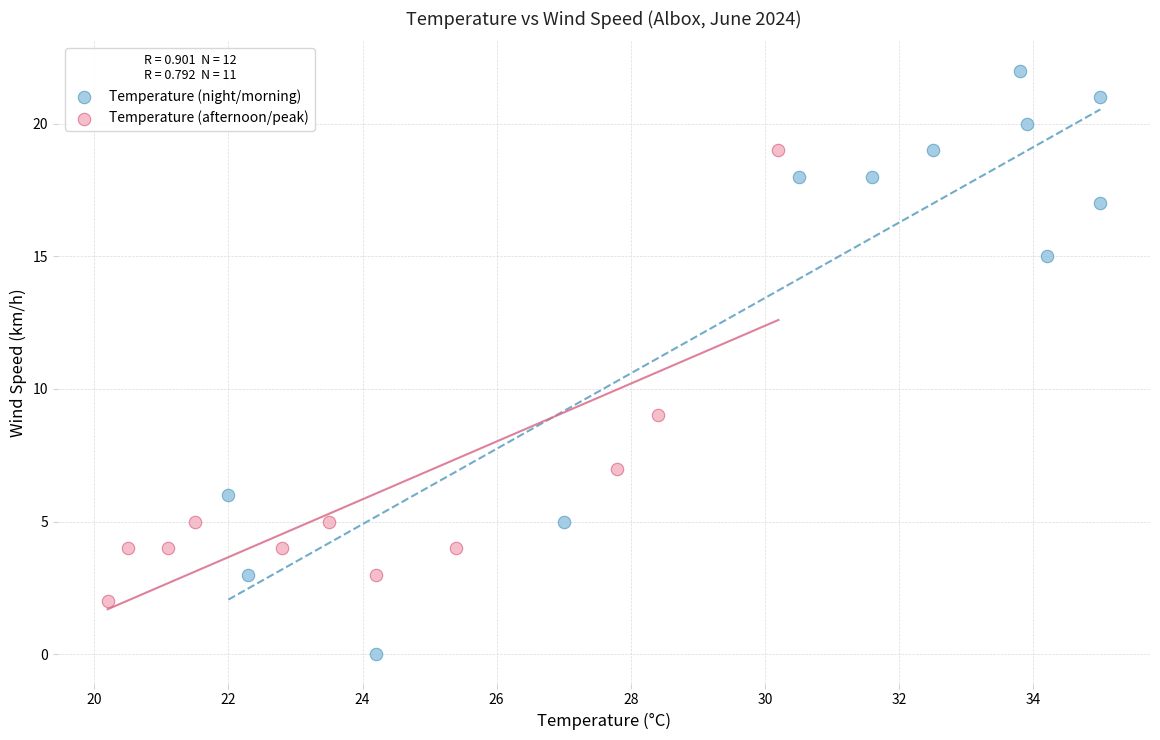

Which series reaches the minimum Y coordinate?

Temperature (night/morning)